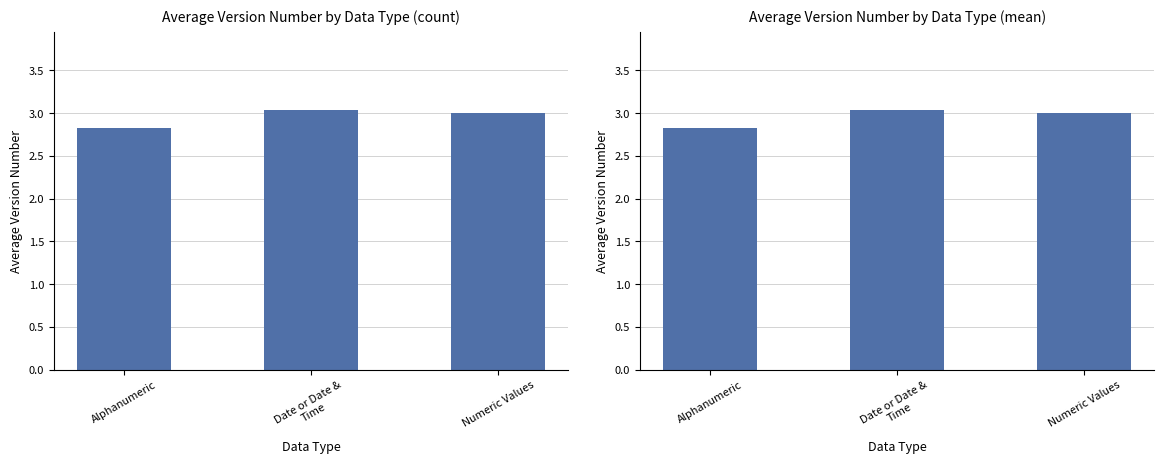

Between Date or Date &
Time and Alphanumeric, which is larger?

Date or Date &
Time